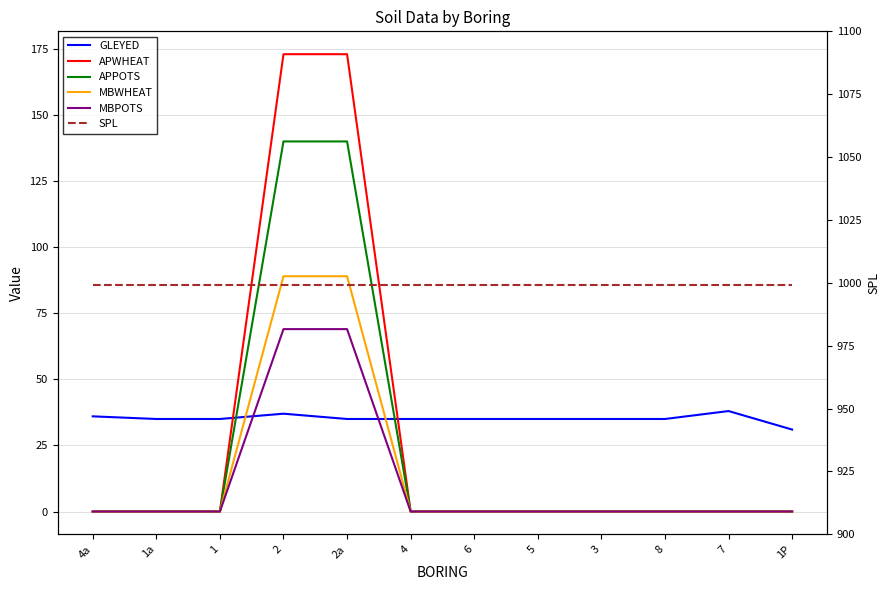

What is the difference between the GLEYED values at 8 and 1P?

4